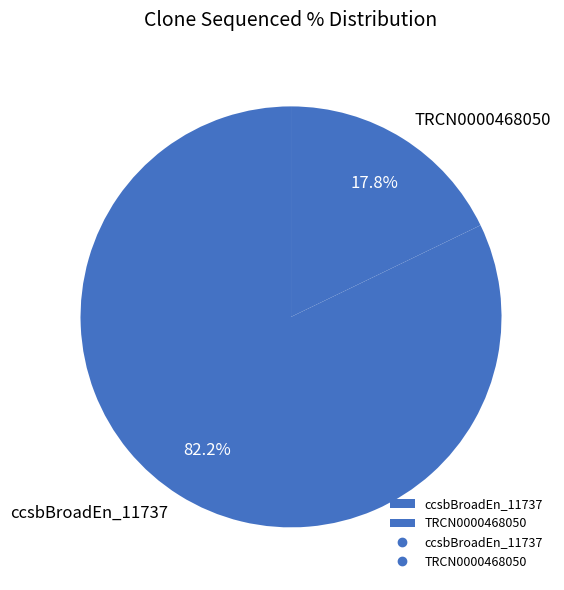

What is the smallest slice in the pie chart?

TRCN0000468050